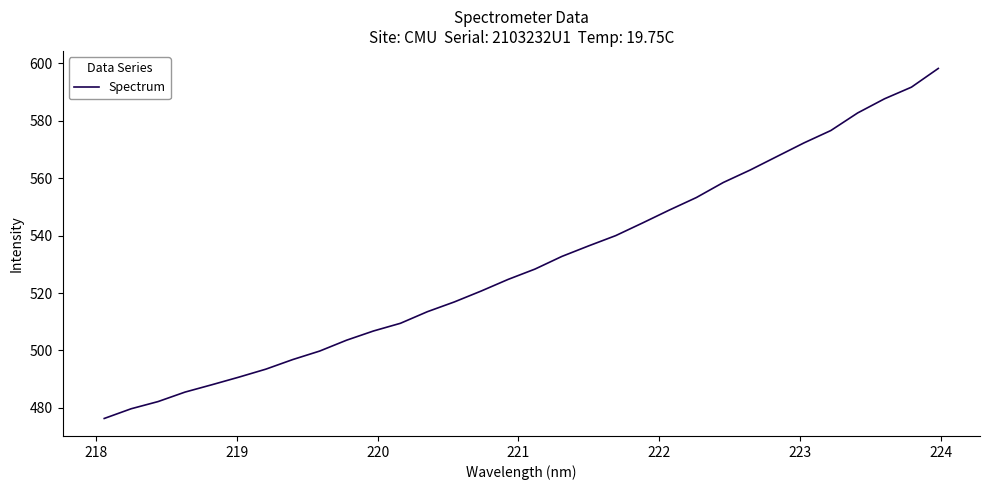

Does the chart display data point markers on the line(s)?

No